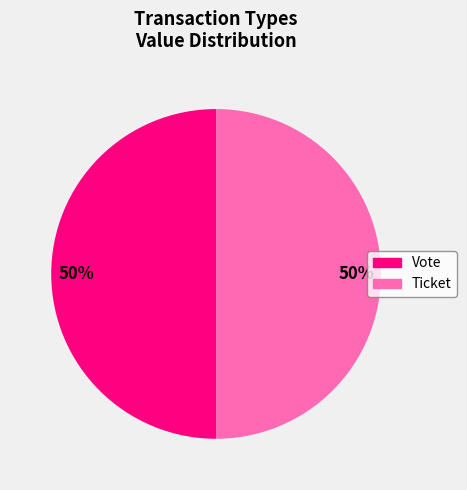

The Ticket slice represents 11% of the pie. True or false?

False